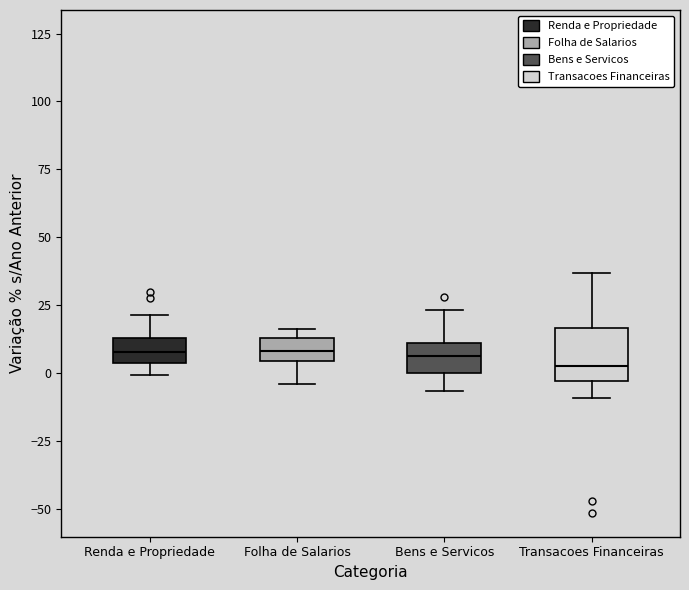

Where is the lower edge of the box for Renda e Propriedade on the y-axis? The values are not printed on the chart, so give them approximately, as read against the axis.

5